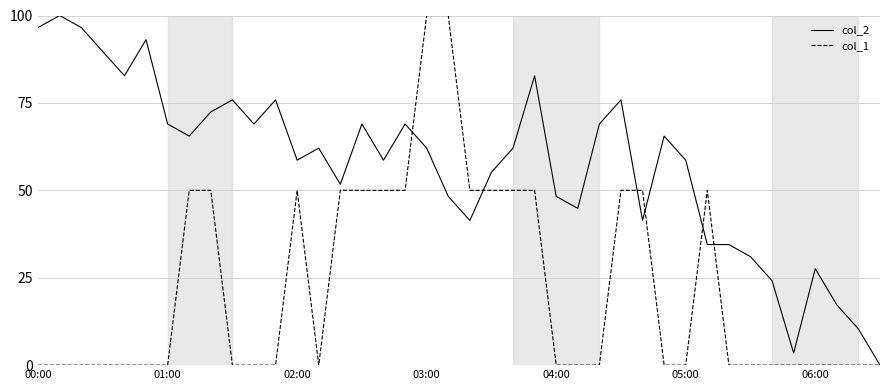

Does the chart display data point markers on the line(s)?

No